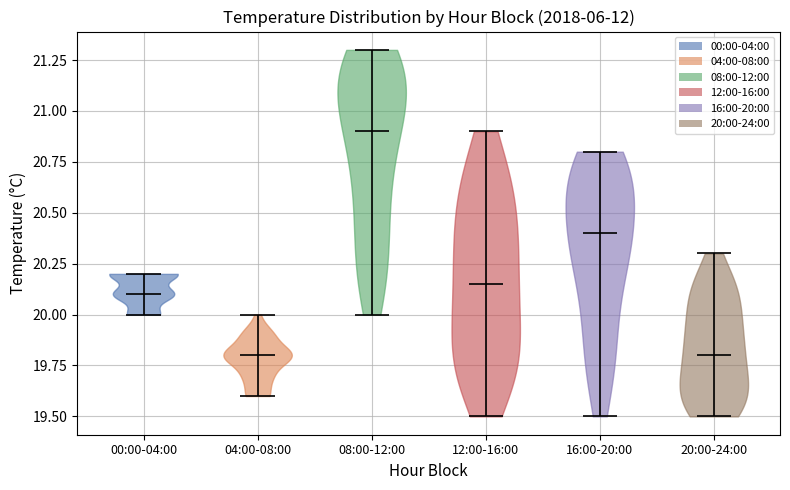

Reading left to right, read every violin against the y-axis: where its median line is, and the lowest and highest points it reaches. The values are not printed on the chart, so give them approximately, as read against the axis.

00:00-04:00: median line 20.10, lowest point 20.00, highest point 20.20
04:00-08:00: median line 19.80, lowest point 19.60, highest point 20.00
08:00-12:00: median line 20.90, lowest point 20.00, highest point 21.30
12:00-16:00: median line 20.15, lowest point 19.50, highest point 20.90
16:00-20:00: median line 20.40, lowest point 19.50, highest point 20.80
20:00-24:00: median line 19.80, lowest point 19.50, highest point 20.30